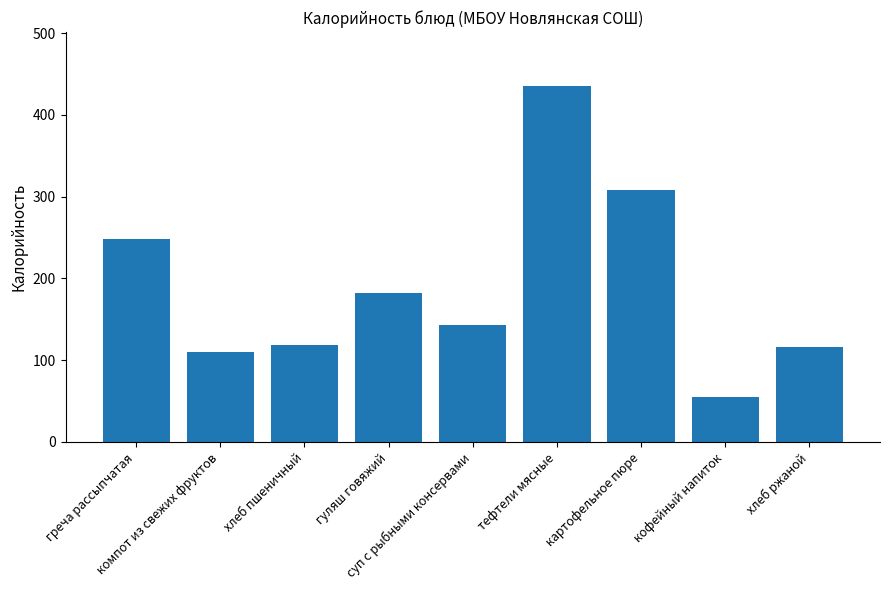

What is the label of the 4th bar from the right?

тефтели мясные